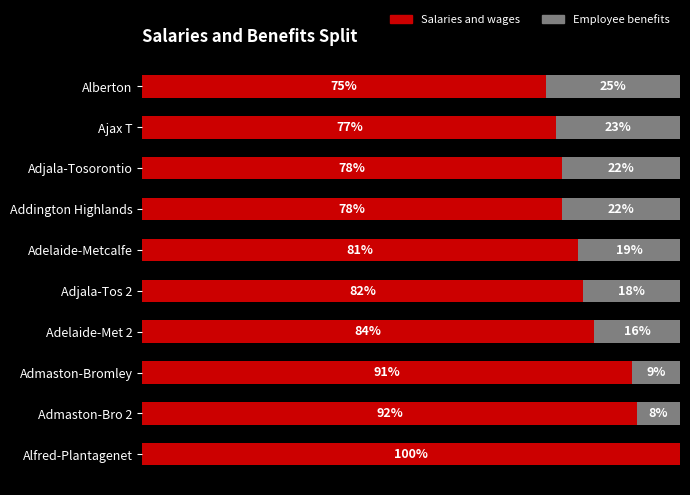

Where is Salaries and wages nearest to the value 87?

Adelaide-Met 2